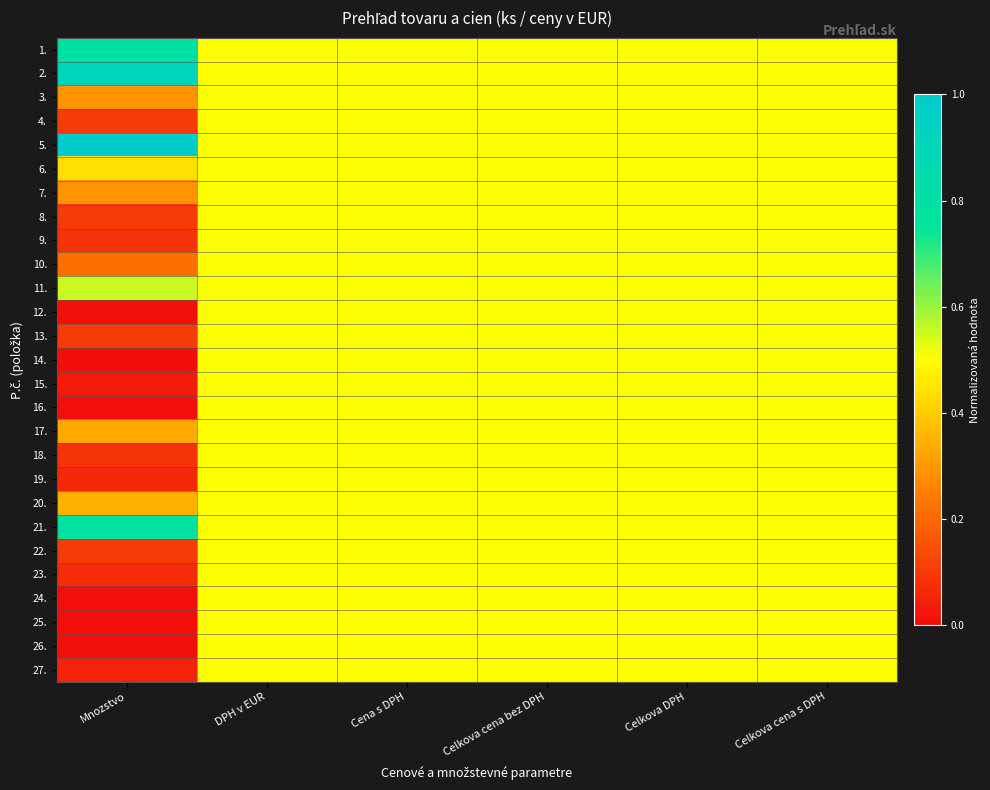

Between Mnozstvo and Cena s DPH, which is larger?

Mnozstvo